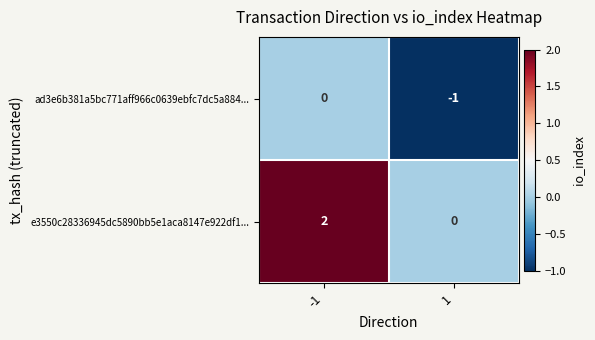

What is the difference between the highest and lowest values at 1?

1